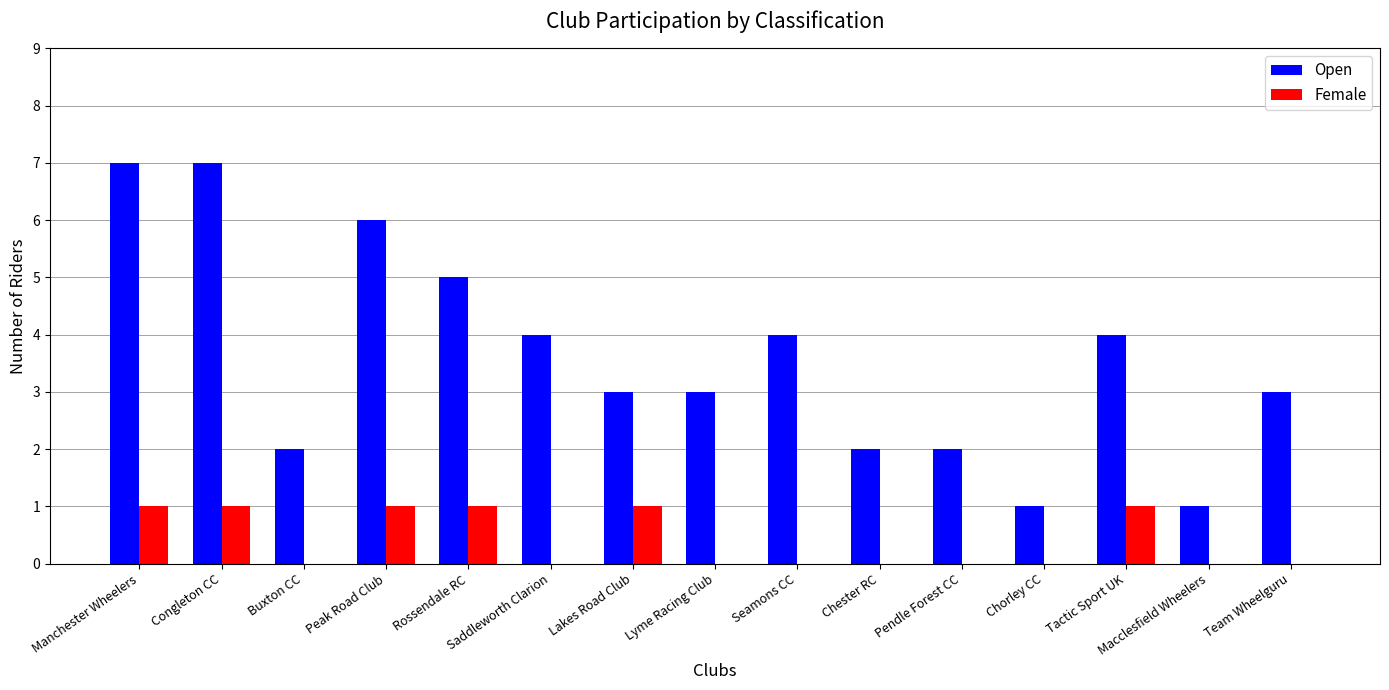

Which series has the largest total across all categories?

Open